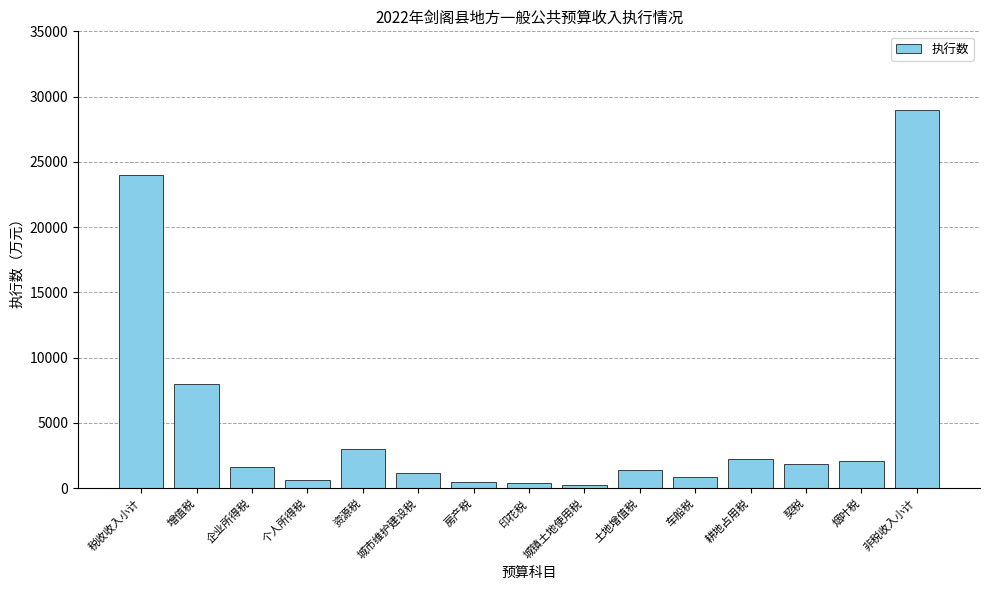

What is the sum of the values at 城镇土地使用税 and 契税?

2078